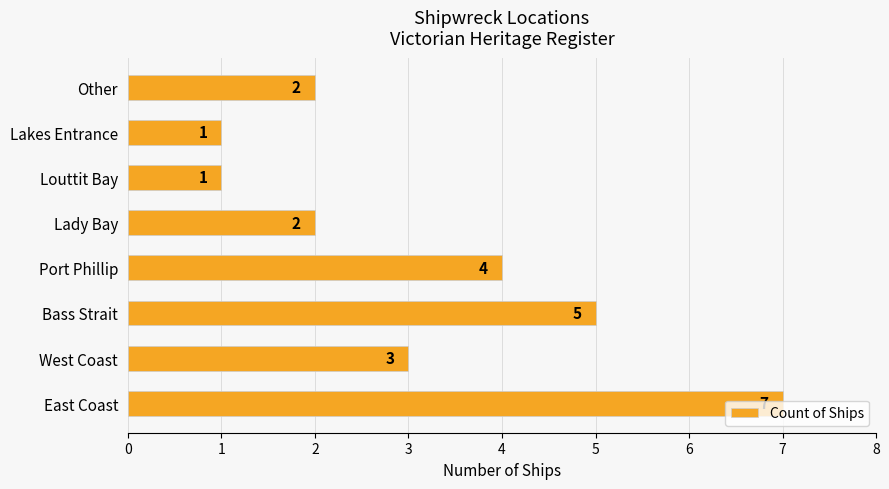

Is it true that the value at Bass Strait is 5?

True